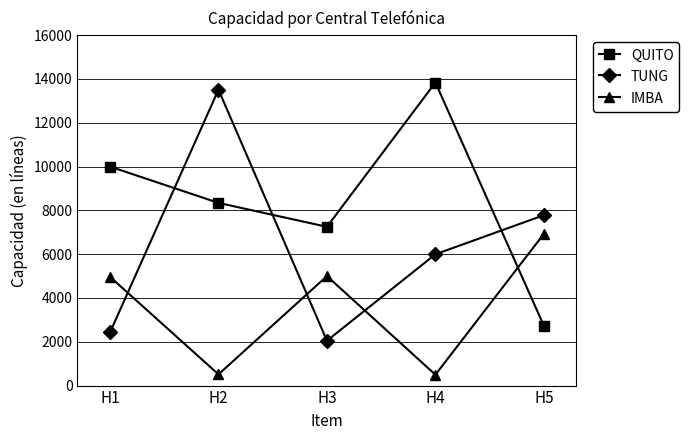

Is the value of TUNG at H2 greater than the value of QUITO at H1?

Yes